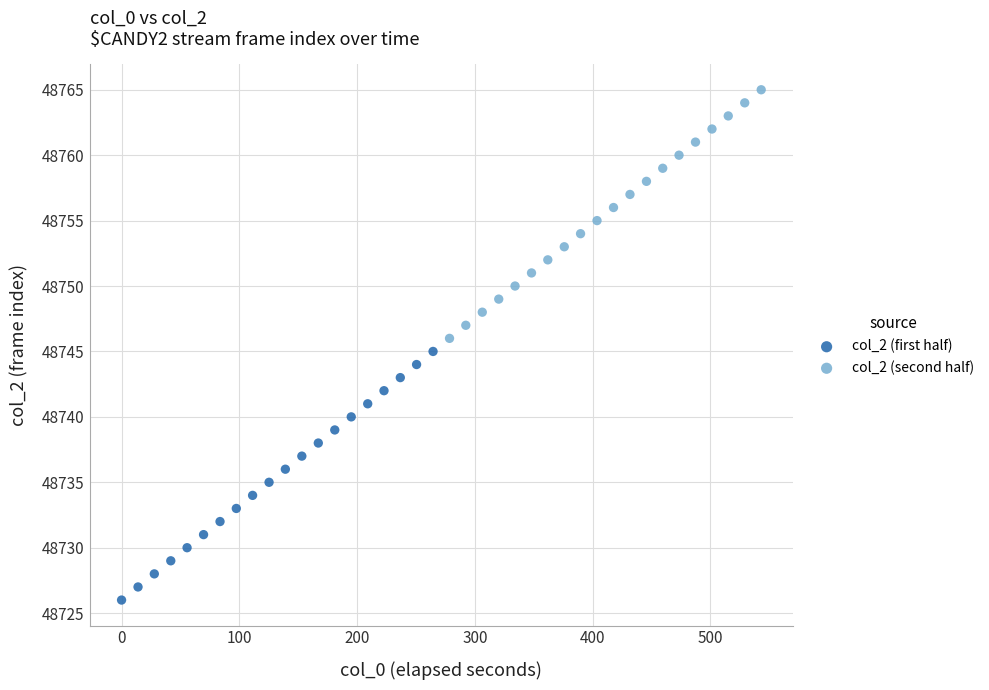

Which series contains the lowest Y value?

col_2 (first half)